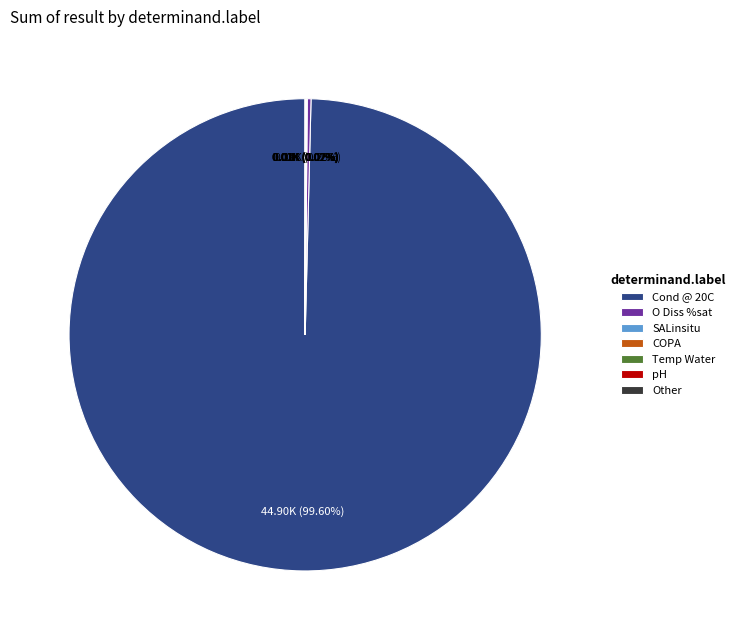

To the nearest percent, what is the average slice percentage?

14%